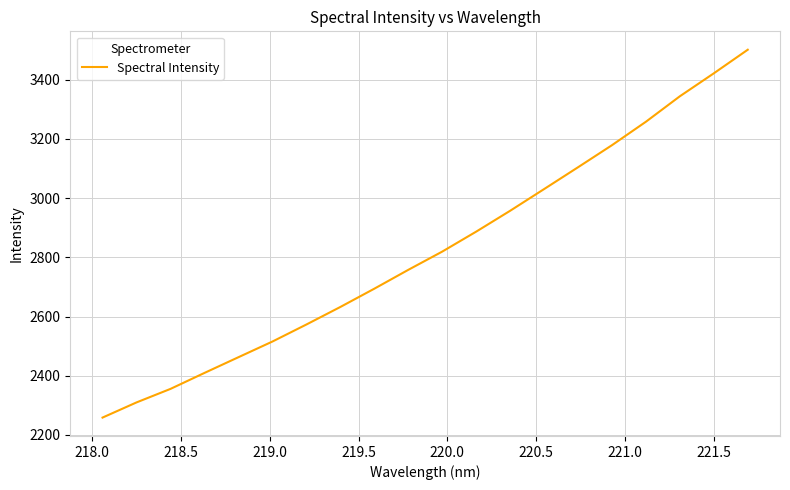

What is the difference between the maximum and minimum values?

1242.0